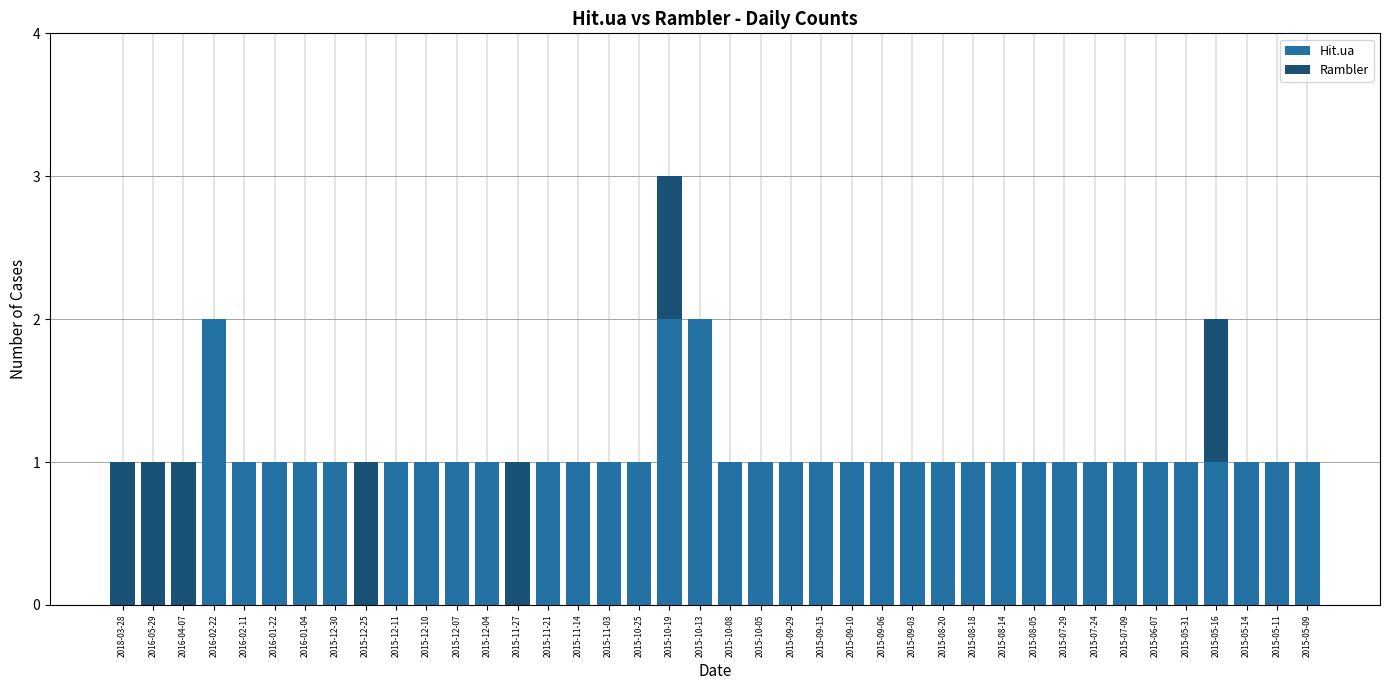

True or false: Hit.ua has a value of 0 at 2015-09-03.

False